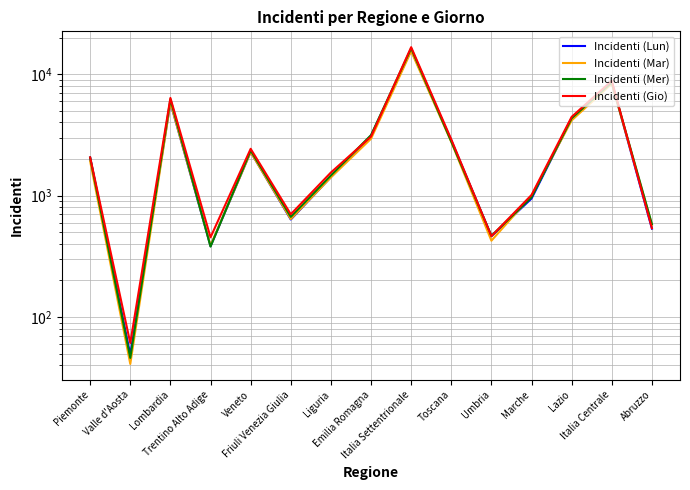

At how many categories does at least one series exceed 4147?

4